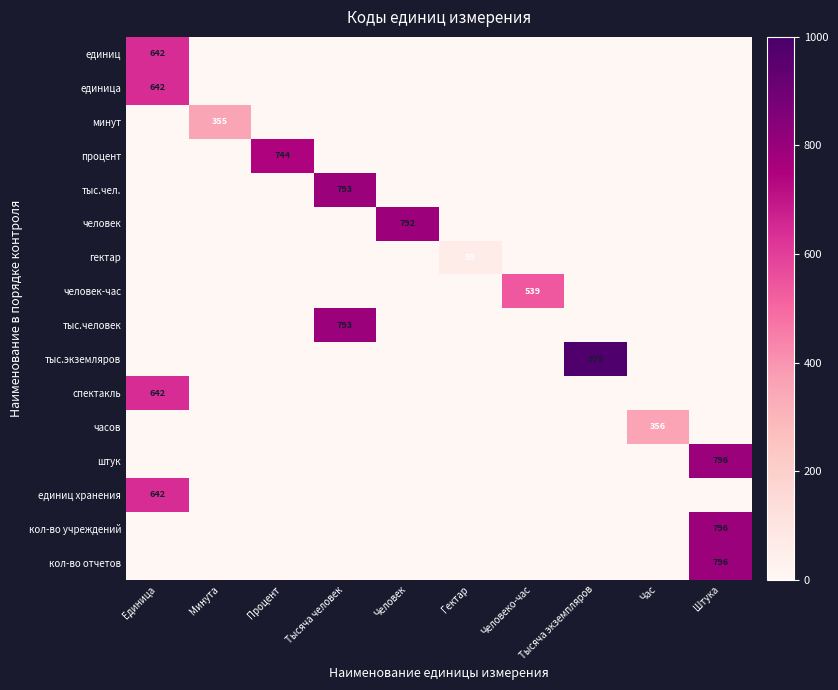

The тыс.экземляров series shows 641 at Тысяча экземпляров. True or false?

False